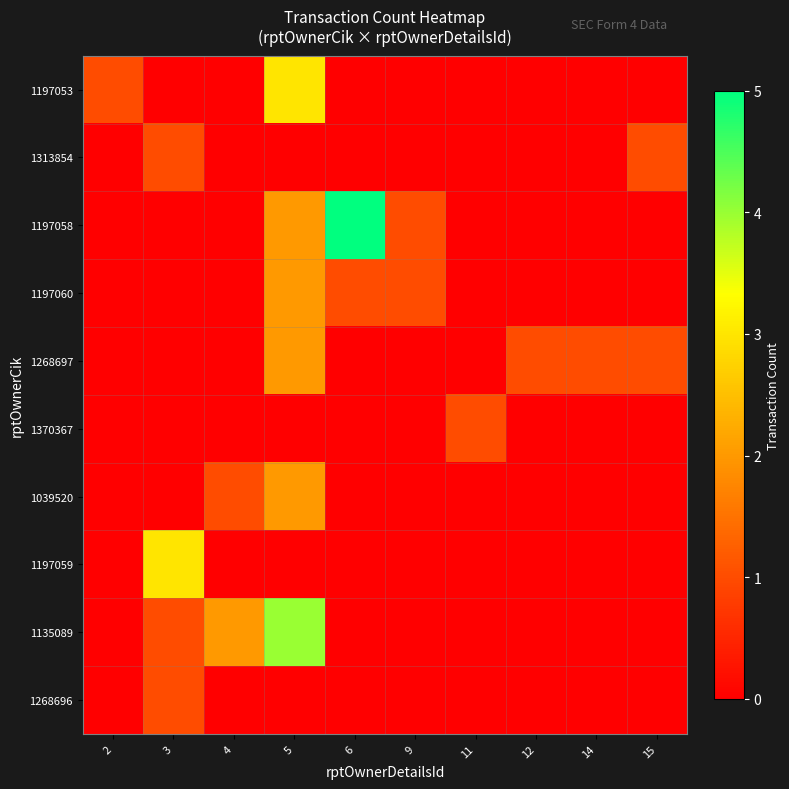

What is the greatest value displayed?

5